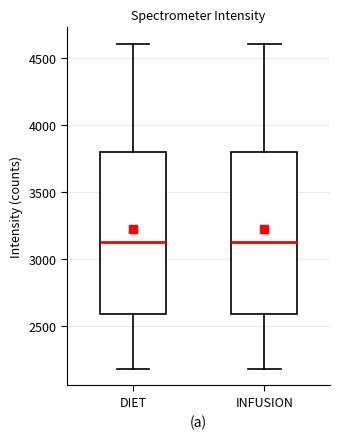

Reading left to right, transcribe this box plot: for each box, give where its median line is, the range the box spans, and where its two whiskers end, as read against the y-axis. The values are not printed on the chart, so give them approximately, as read against the axis.

DIET: median 3150, box 2600 to 3800, whiskers 2200 to 4600
INFUSION: median 3150, box 2600 to 3800, whiskers 2200 to 4600